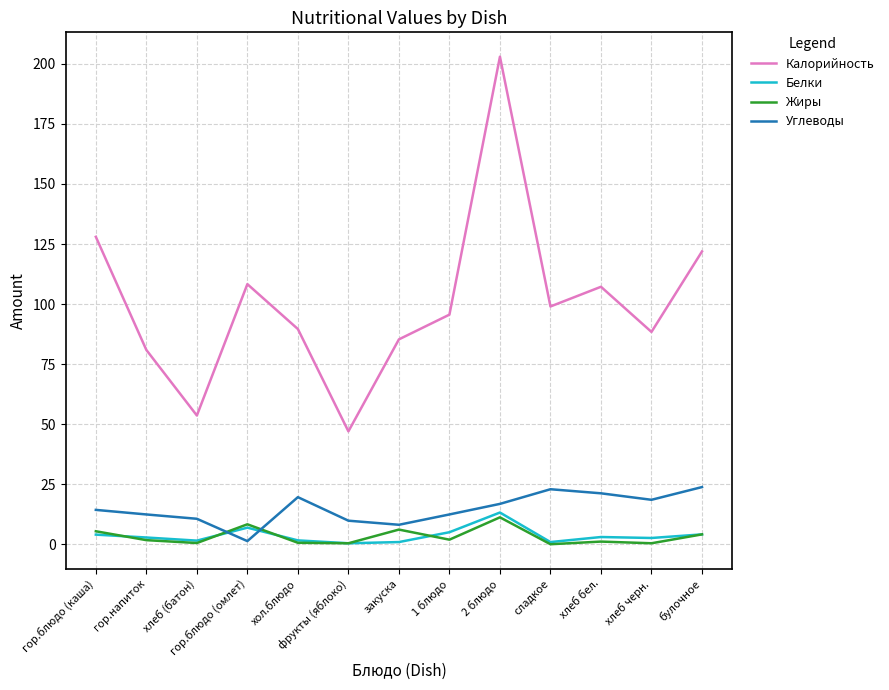

After their last crossing, which series has the higher values: Углеводы or Белки?

Углеводы